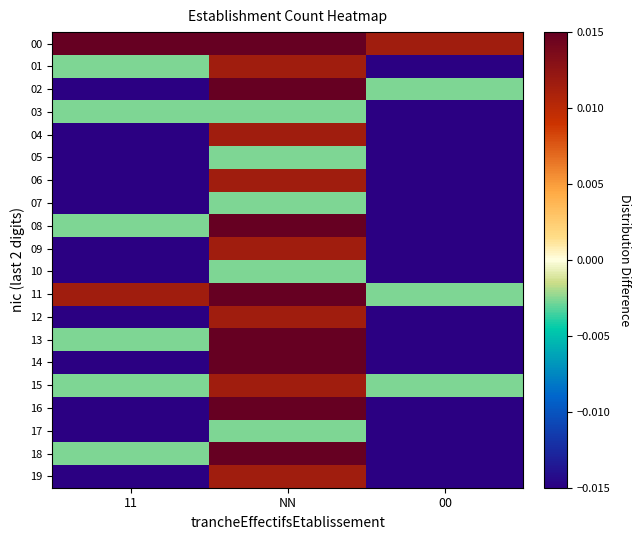

How many distinct data groups are displayed?

20